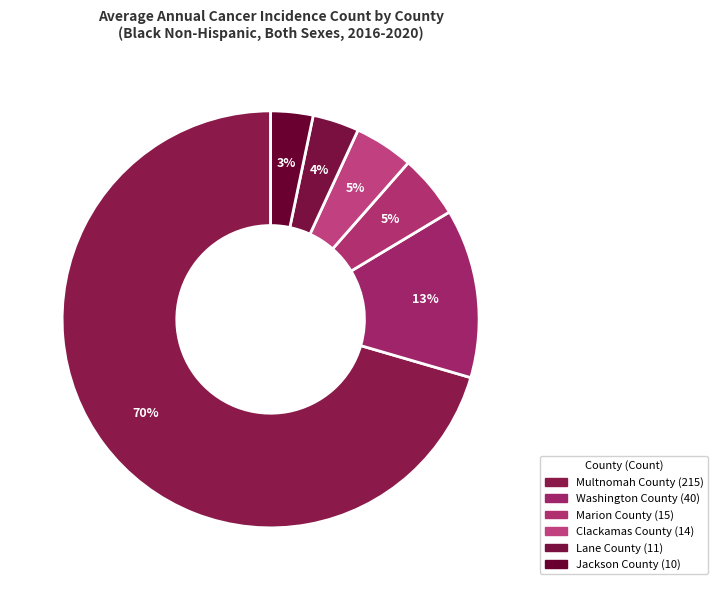

To the nearest percent, what is the difference between the Washington County and Jackson County slice percentages?

10%